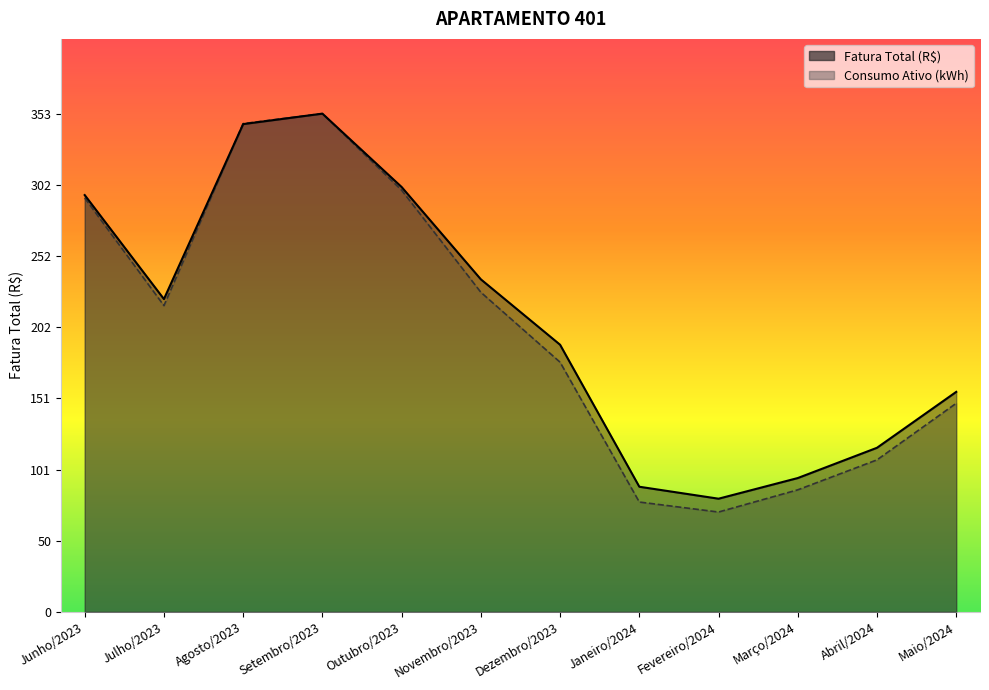

What is the greatest value displayed?

352.9